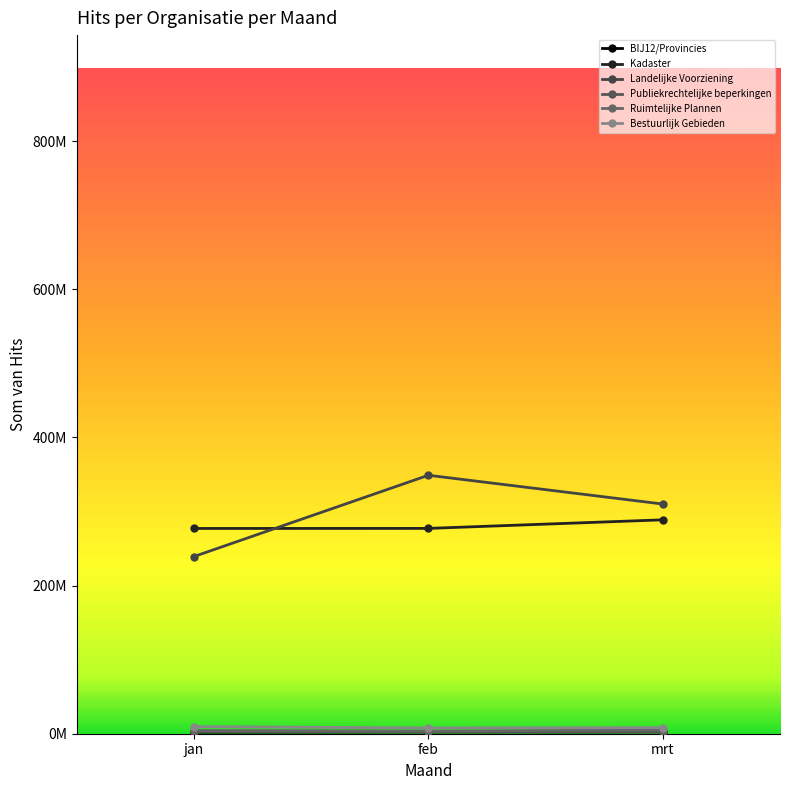

Does the chart have visible grid lines?

No